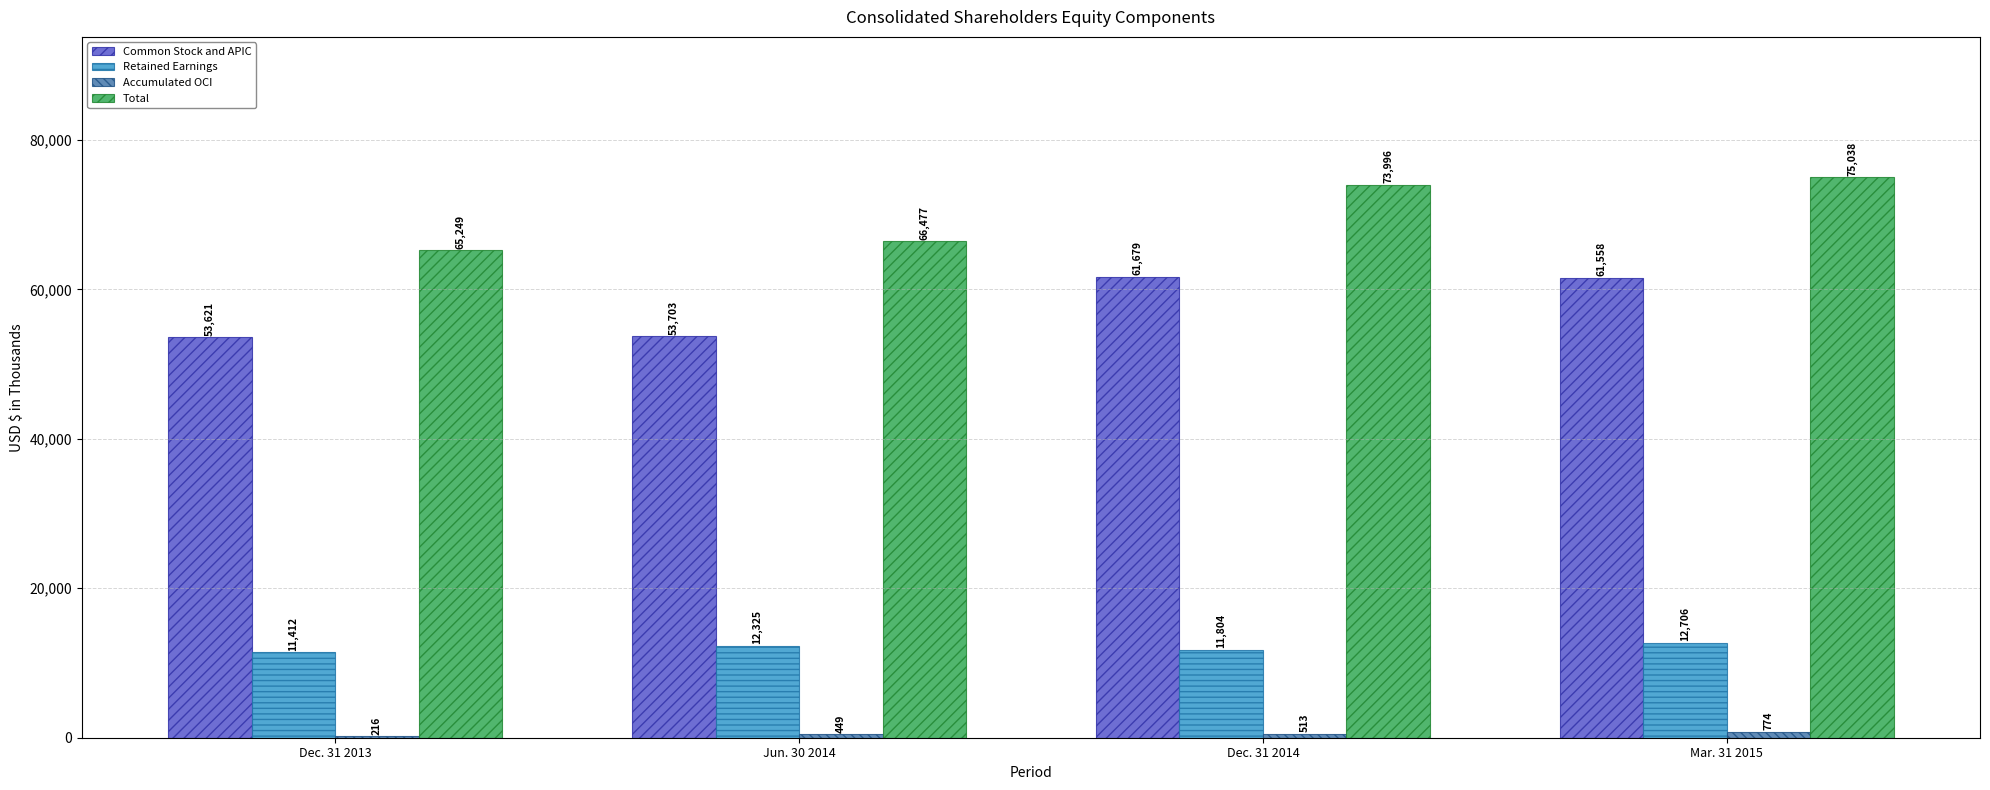

What is the approximate value of Retained Earnings at Mar. 31 2015?

12706